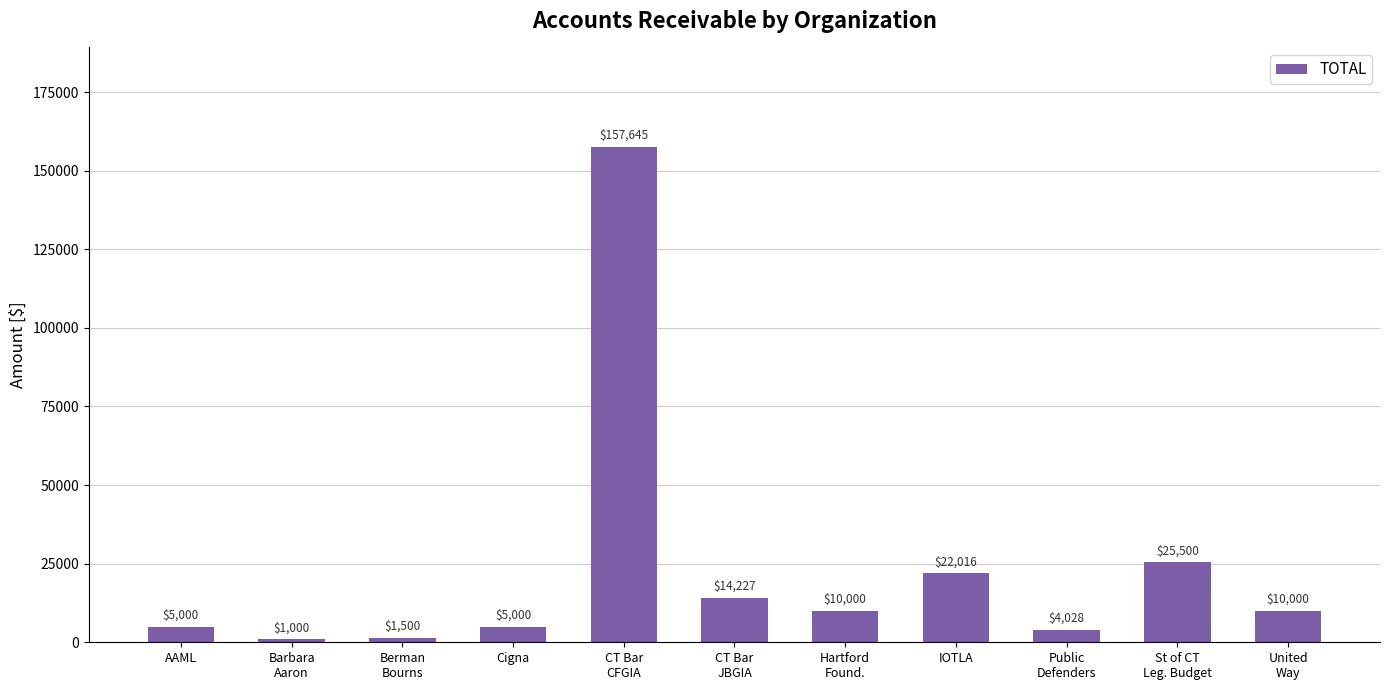

What is the difference between the maximum and minimum values?

156645.0